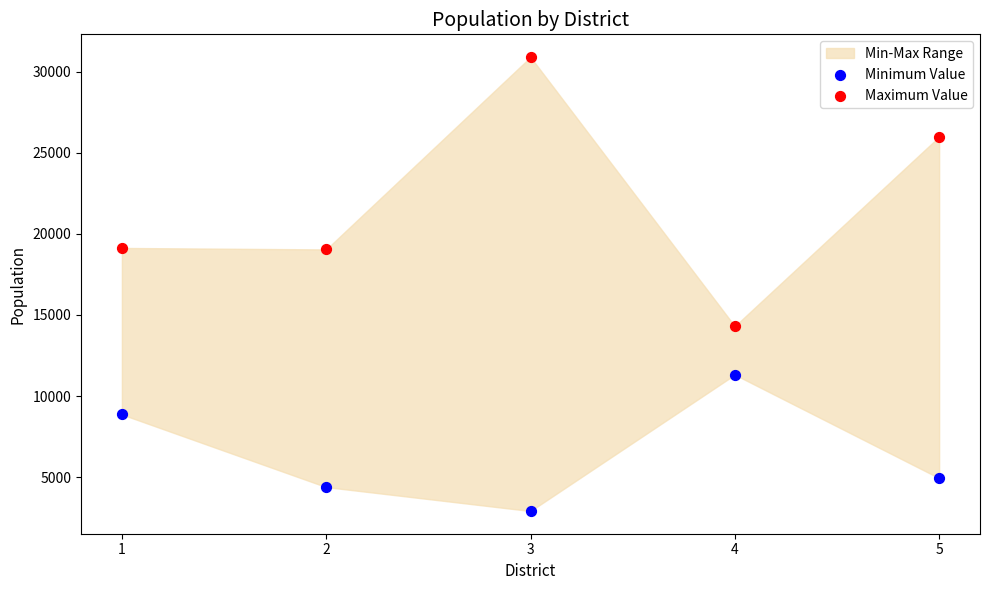

Which series has the largest Y range (max minus min)?

Maximum Value